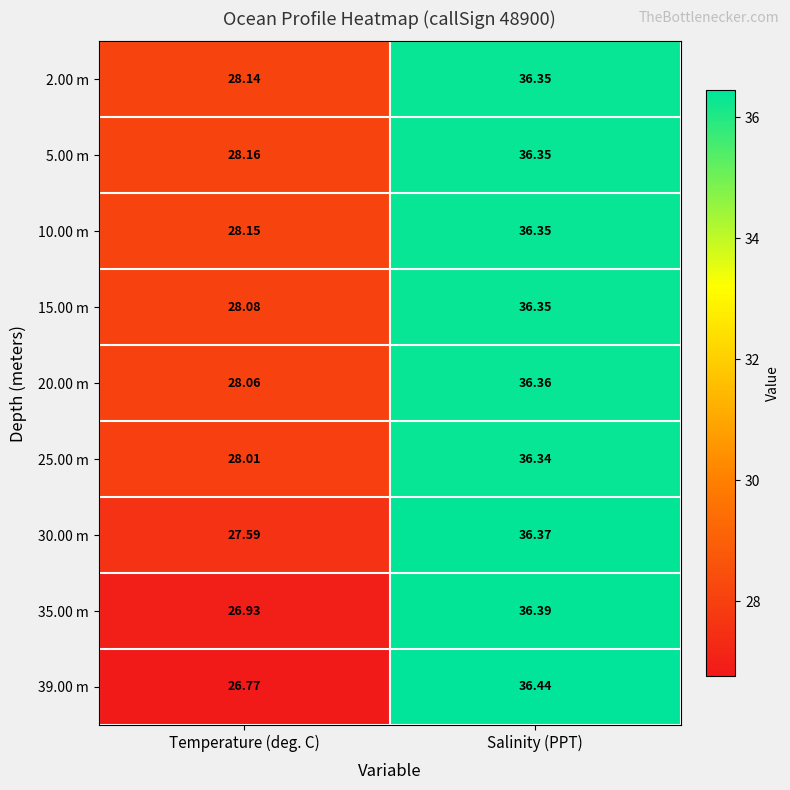

At how many categories does at least one series exceed 28?

2